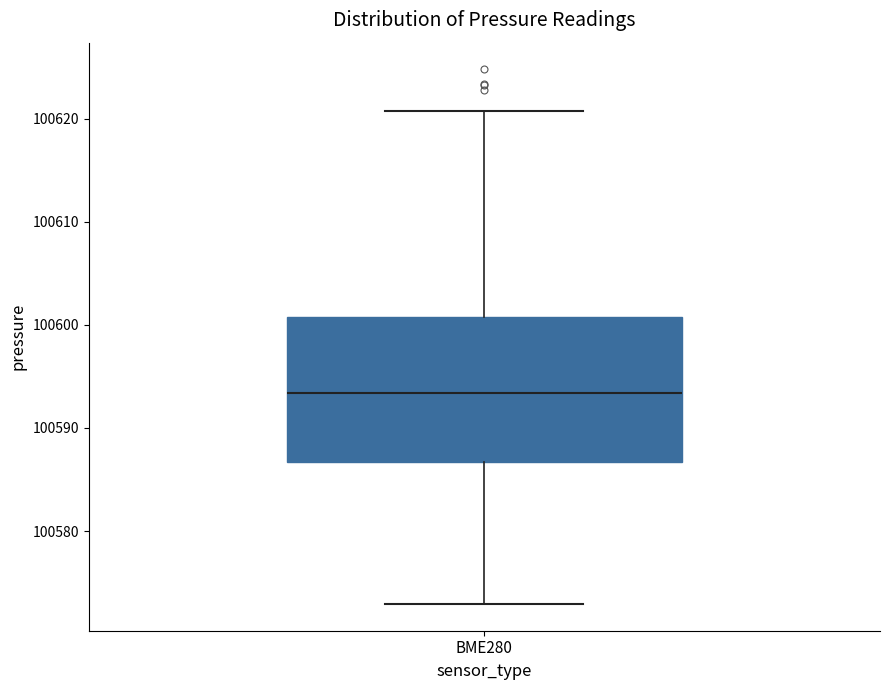

Transcribe this box plot: give where the median line is, the range the box spans, and where the two whiskers end, as read against the y-axis. The values are not printed on the chart, so give them approximately, as read against the axis.

median 100593, box 100587 to 100601, whiskers 100573 to 100621